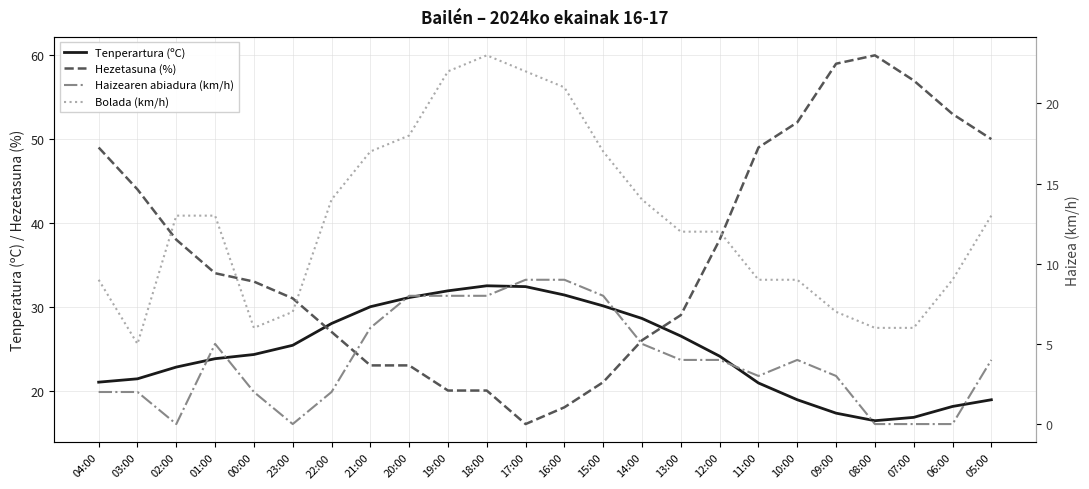

What is the total value across all series at 00:00?

65.3